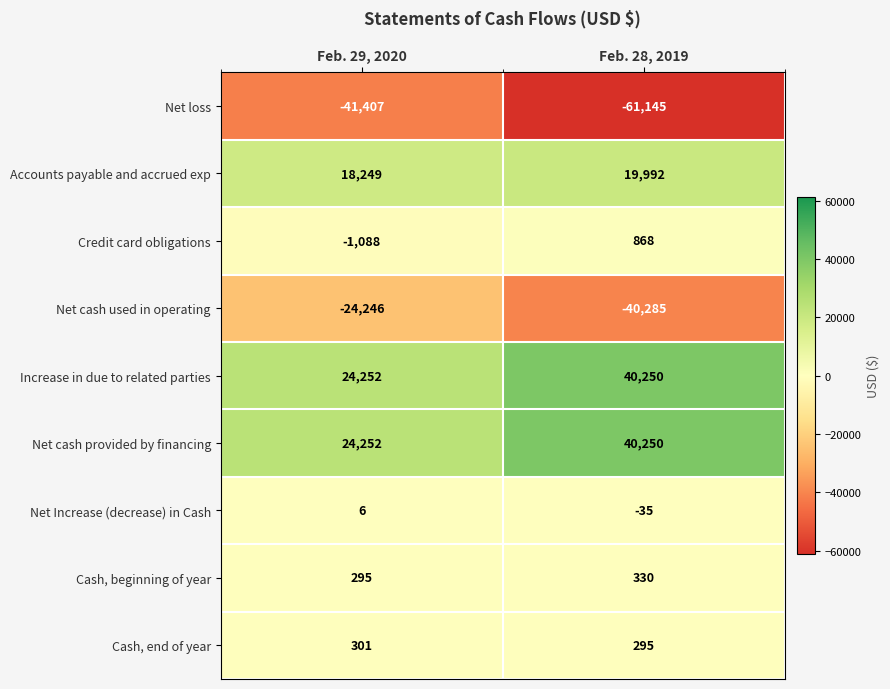

What is the spread (max minus min) of values at Feb. 28, 2019?

101395